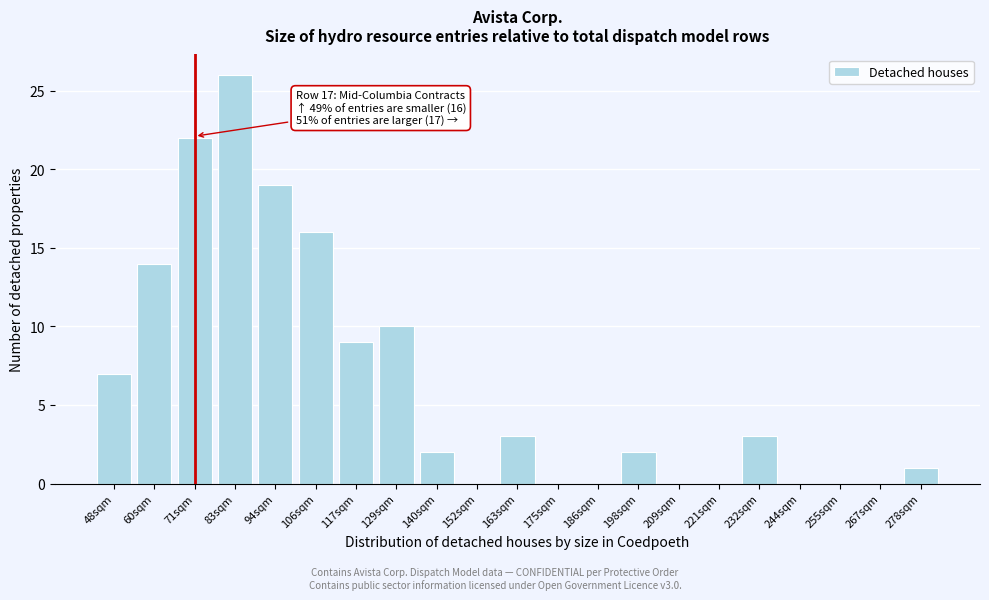

Reading left to right, extract all data points from this chart.

48sqm=7	60sqm=14	71sqm=22	83sqm=26	94sqm=19	106sqm=16	117sqm=9	129sqm=10	140sqm=2	152sqm=0	163sqm=3	175sqm=0	186sqm=0	198sqm=2	209sqm=0	221sqm=0	232sqm=3	244sqm=0	255sqm=0	267sqm=0	278sqm=1